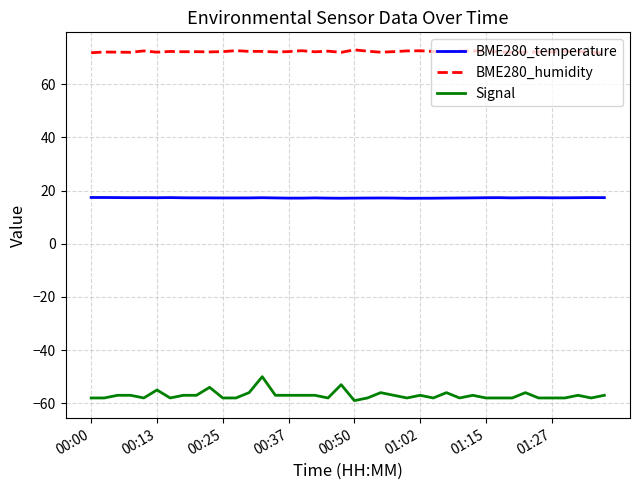

Rank the series by their average value, from lowest to highest.

Signal, BME280_temperature, BME280_humidity